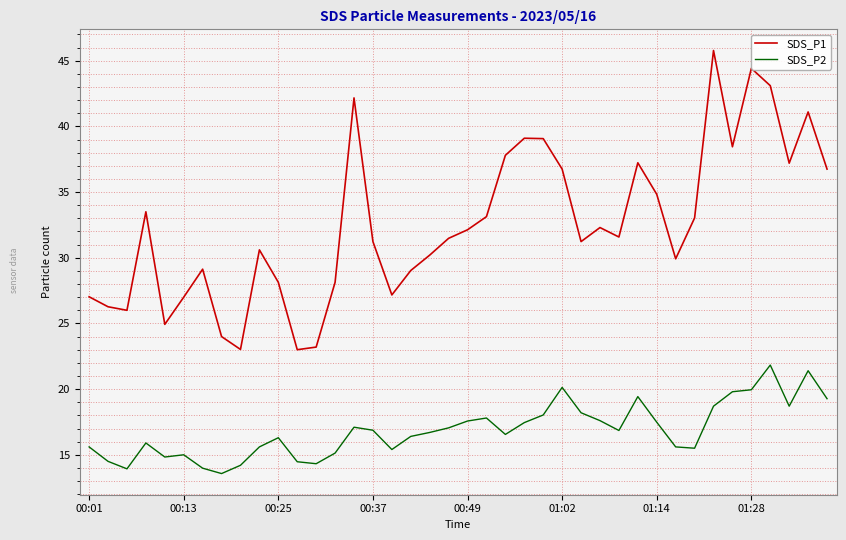

Rank the series by their maximum value, from lowest to highest.

SDS_P2, SDS_P1